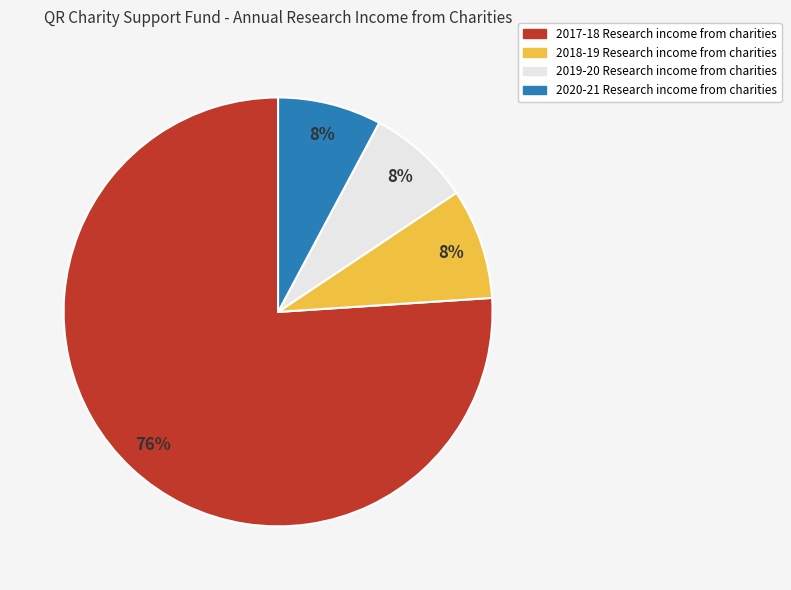

Is the sum of 2018-19 Research income from charities and 2020-21 Research income from charities greater than half?

No